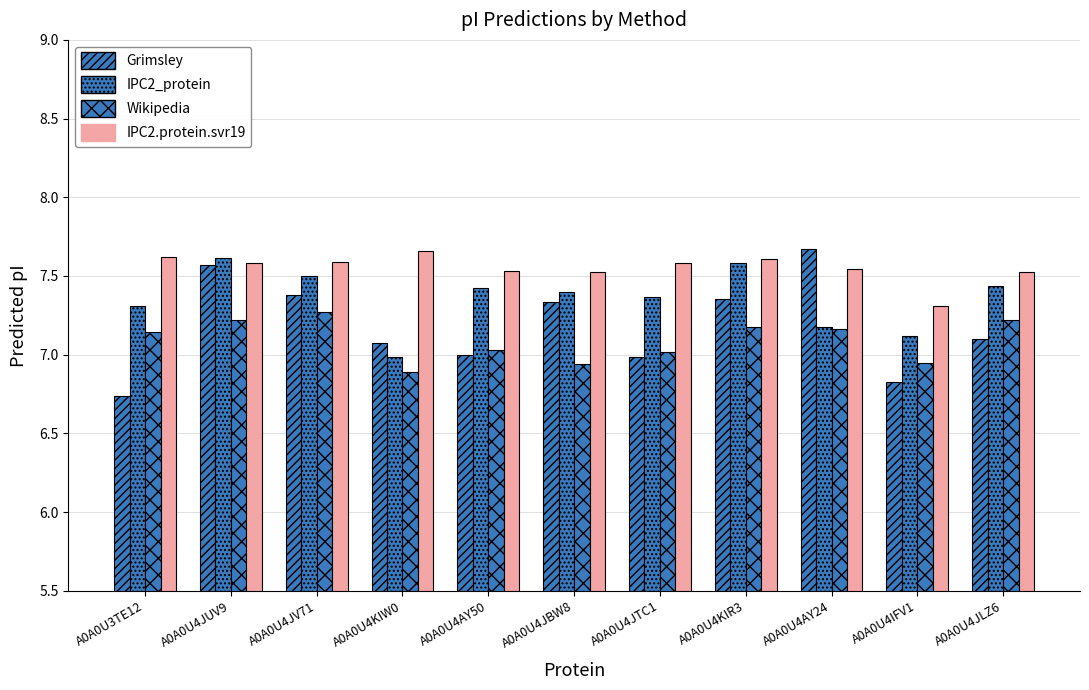

How many series are shown in this chart?

4